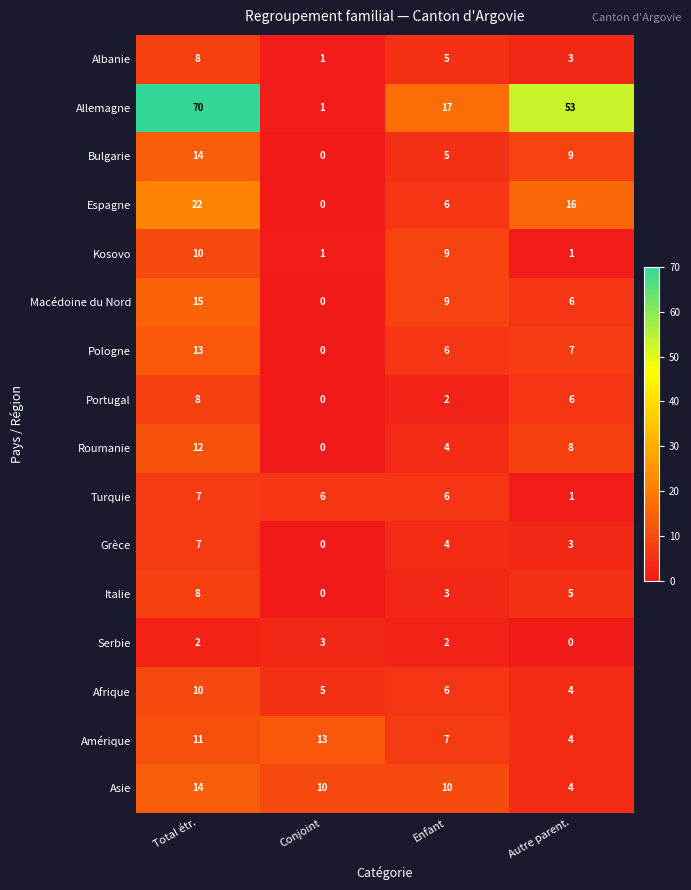

Which series has the largest total across all categories?

Allemagne